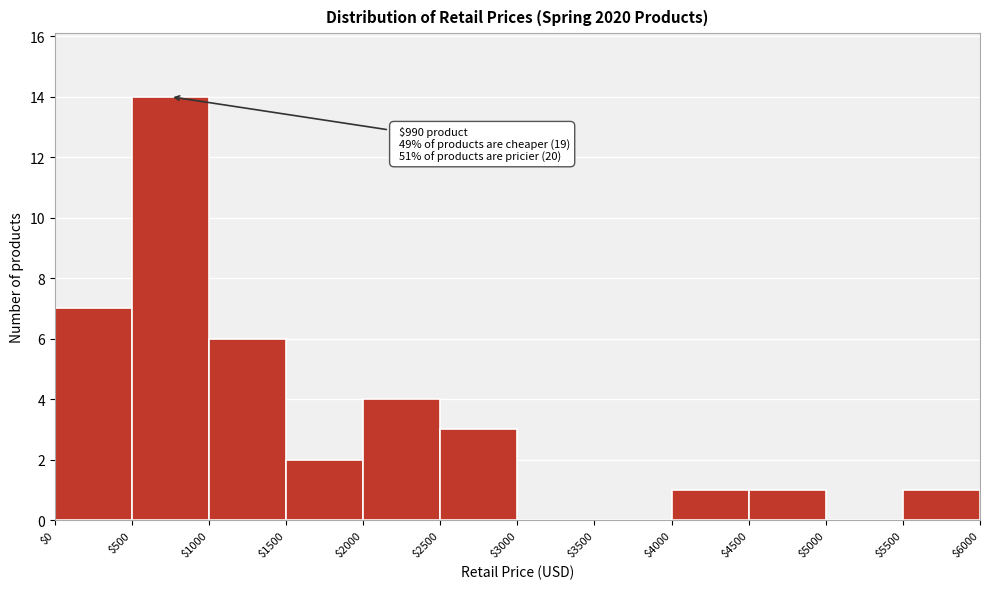

Which range on the x-axis has the tallest bar?

$500 to $1000